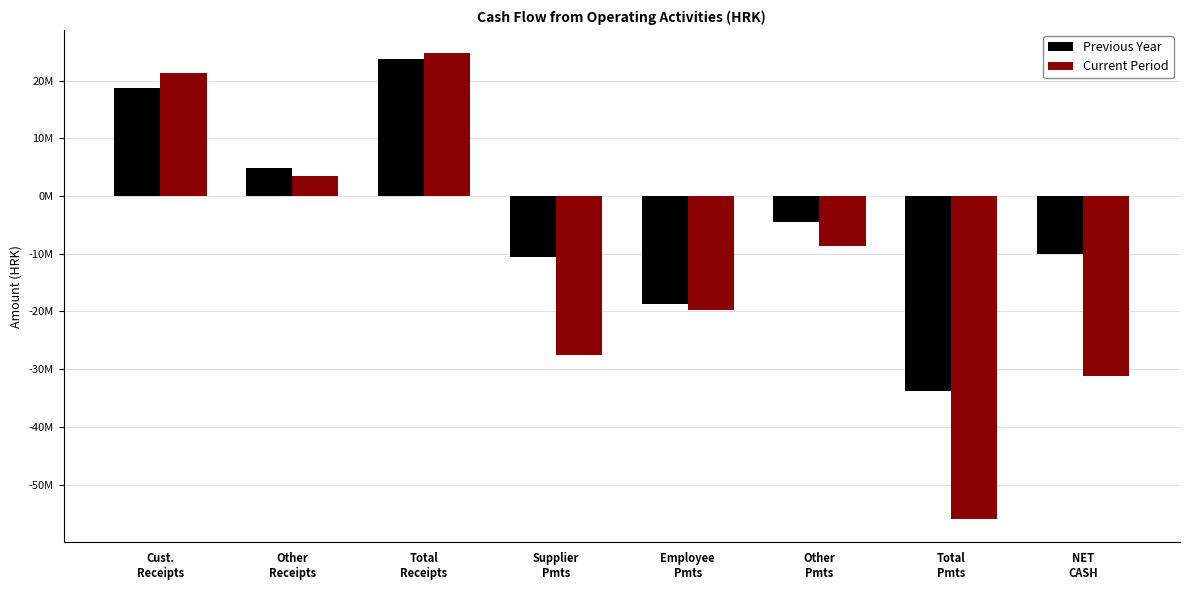

What is the sum of all Current Period values?

-93694644